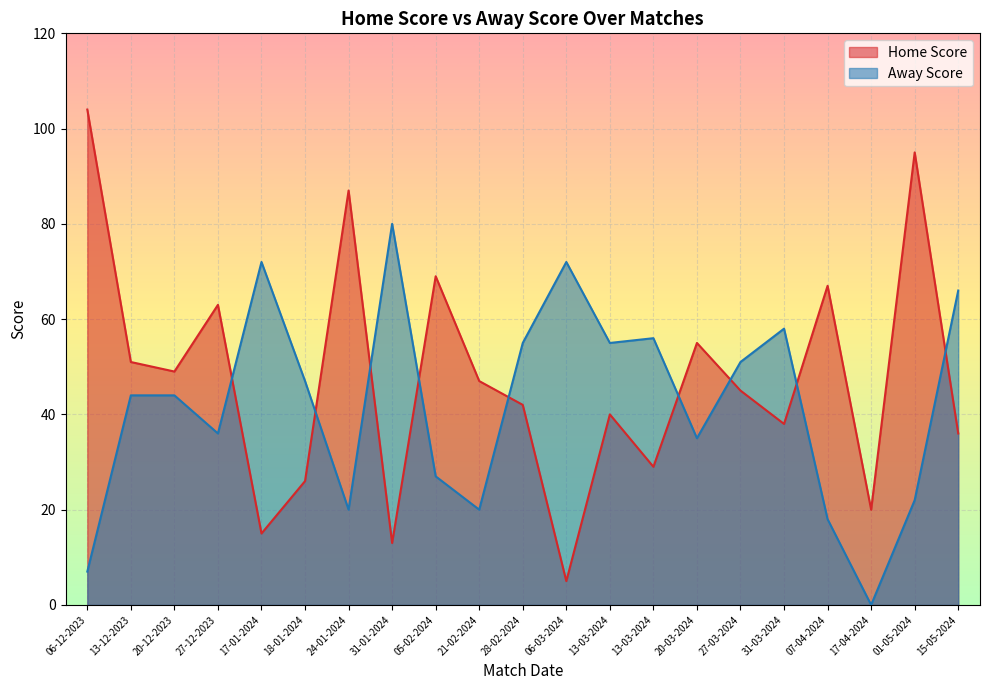

Count the number of data series in this chart.

2